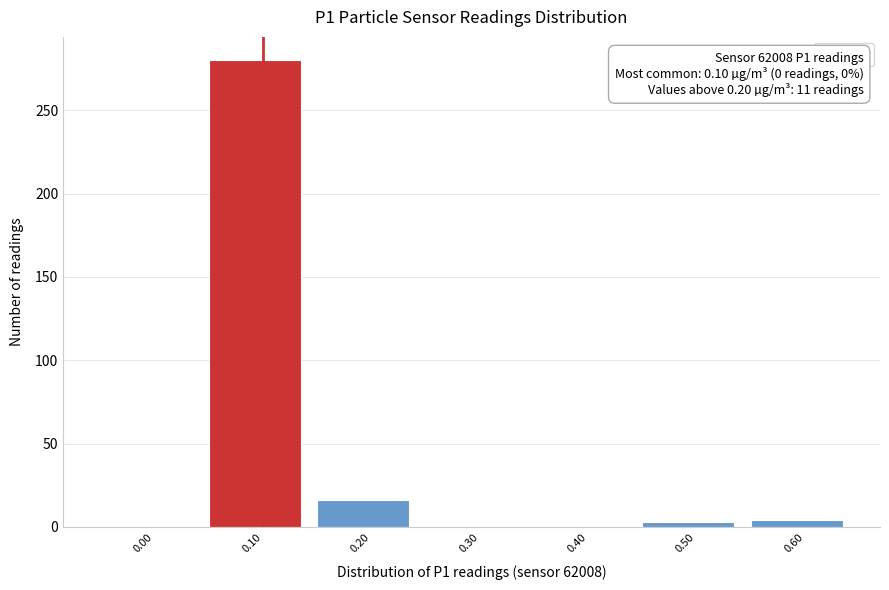

What is the maximum value shown in the chart?

280